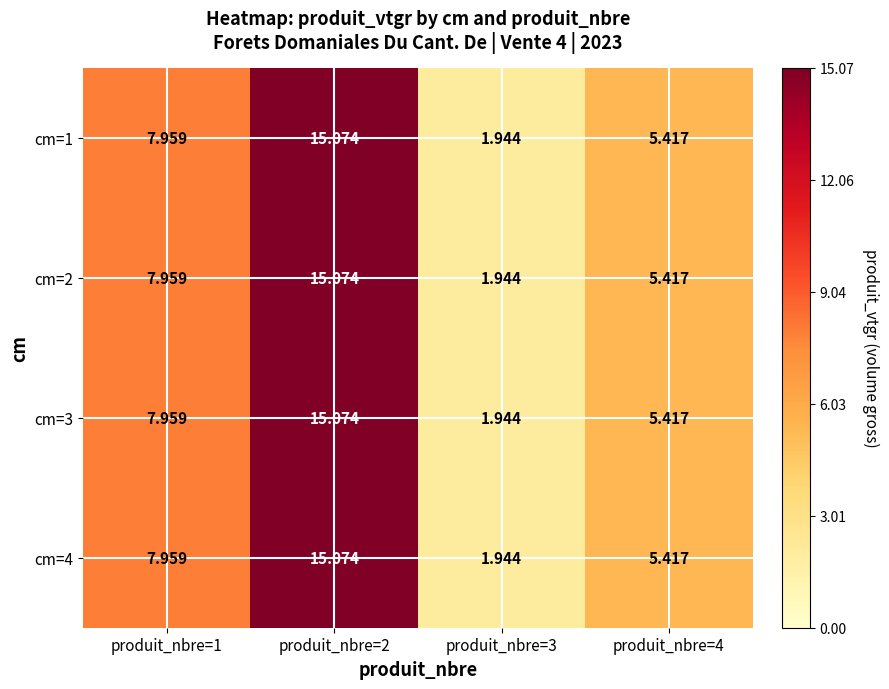

How many values in the cm=4 series exceed 7?

2